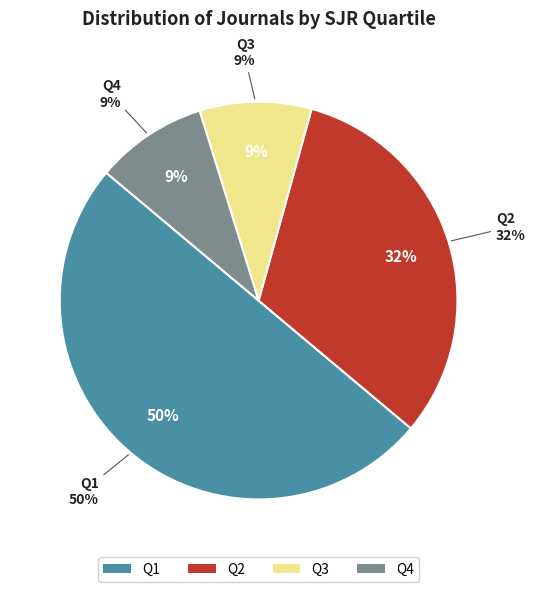

Which category has the smallest portion of the pie?

Q3